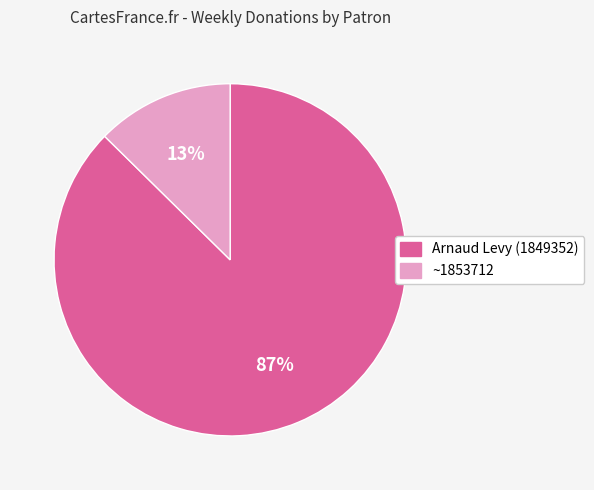

Is Arnaud Levy (1849352) the majority of the pie?

Yes